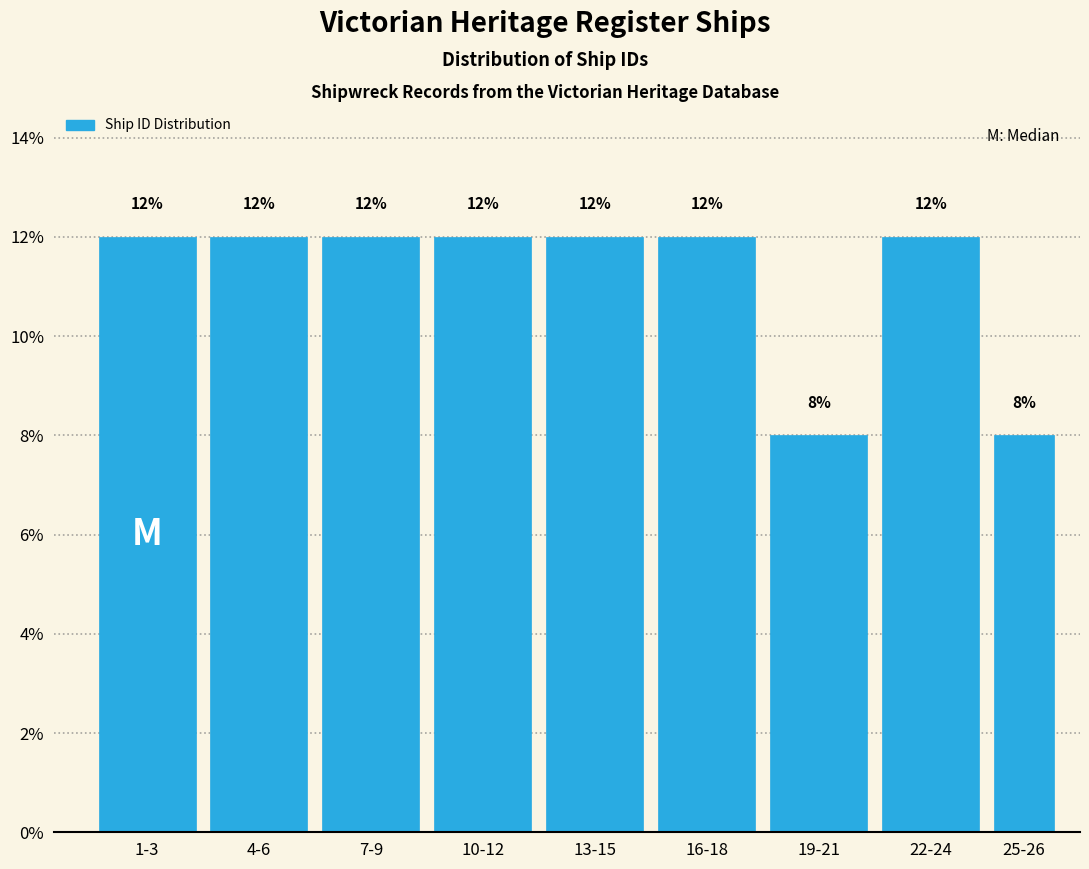

Reading left to right, list all the values displayed in this chart.

1-3=12	4-6=12	7-9=12	10-12=12	13-15=12	16-18=12	19-21=8	22-24=12	25-26=8